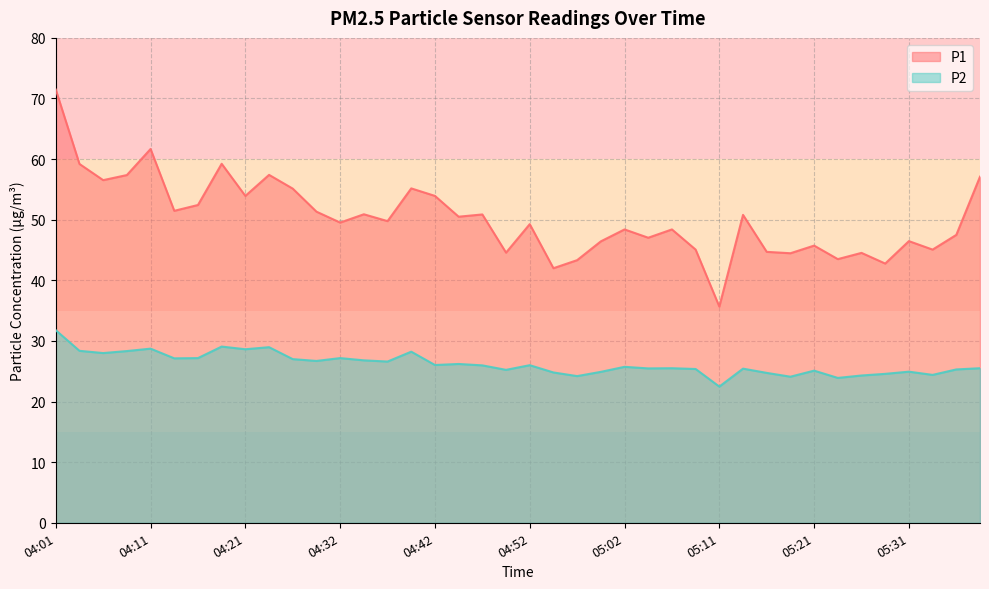

What is the minimum value shown in the chart?

22.5